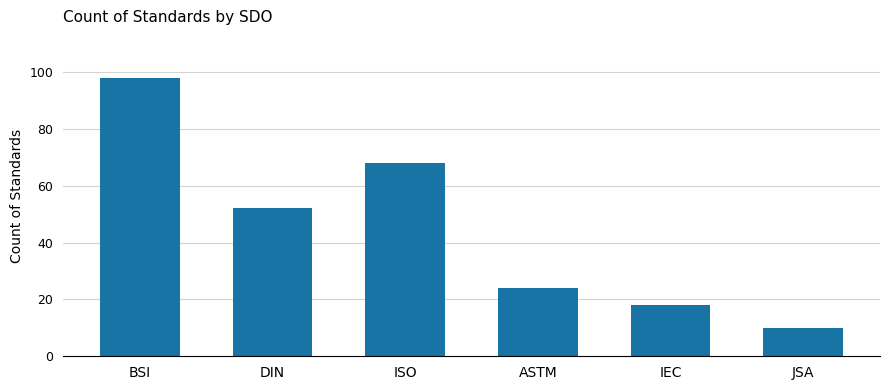

What is the difference between the second highest and minimum values?

58